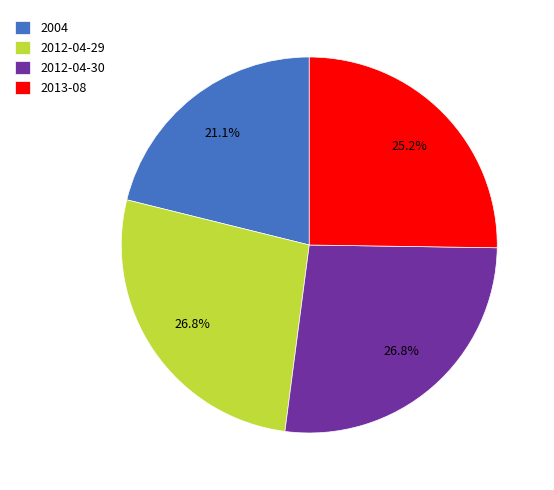

How much of the chart is everything except 2013-08?

74.8%